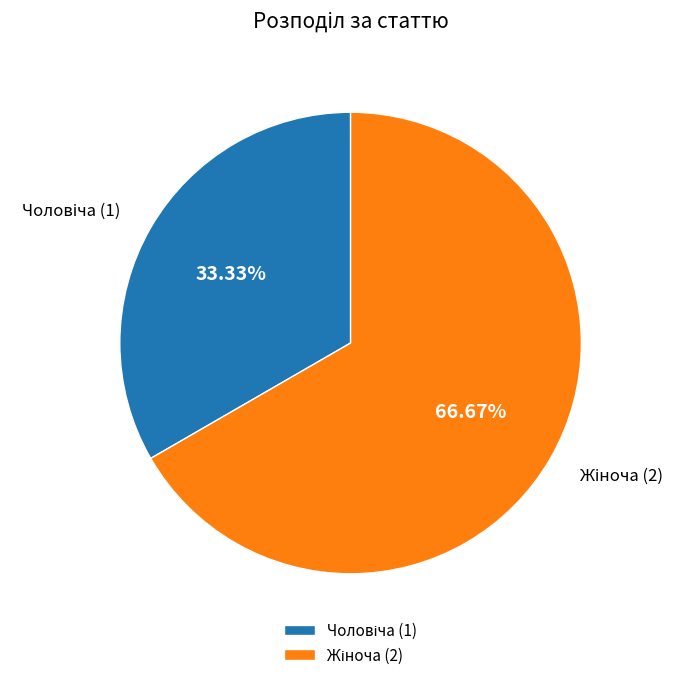

Does any single category account for the majority?

Yes